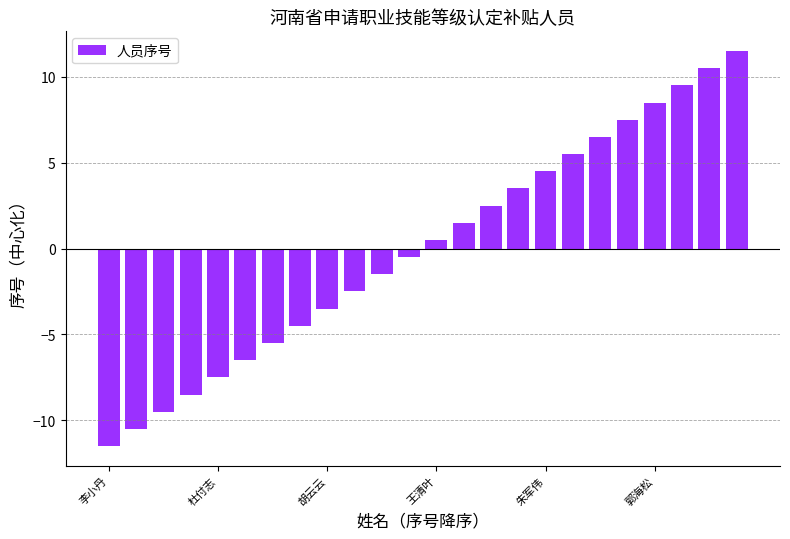

How many distinct data groups are displayed?

1